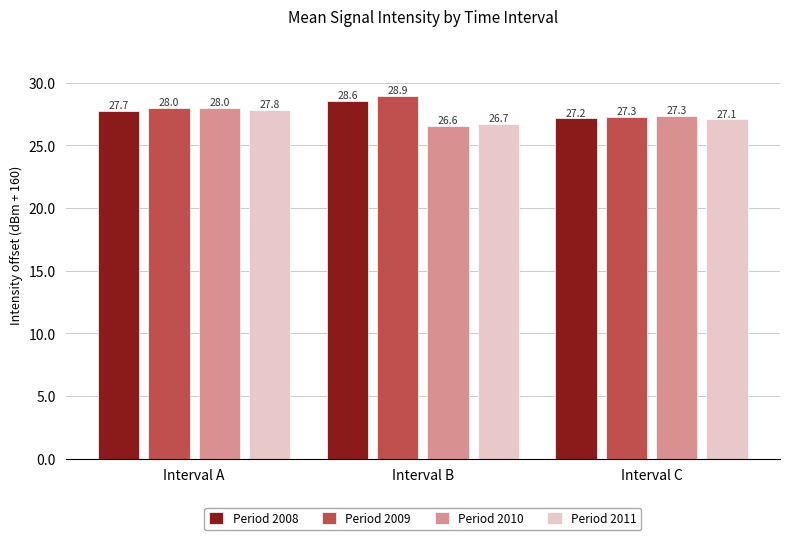

Reading left to right, what are all the values shown in this chart?

Period 2008: 27.7	28.6	27.2
Period 2009: 28.0	28.9	27.3
Period 2010: 28.0	26.6	27.3
Period 2011: 27.8	26.7	27.1